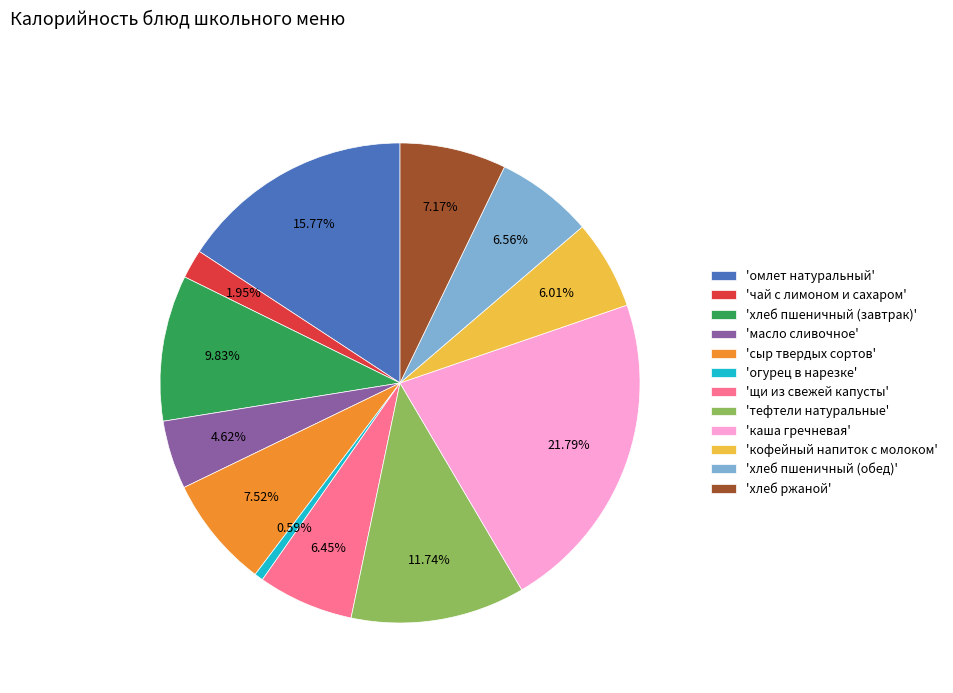

To the nearest percent, what is the average slice percentage?

8%